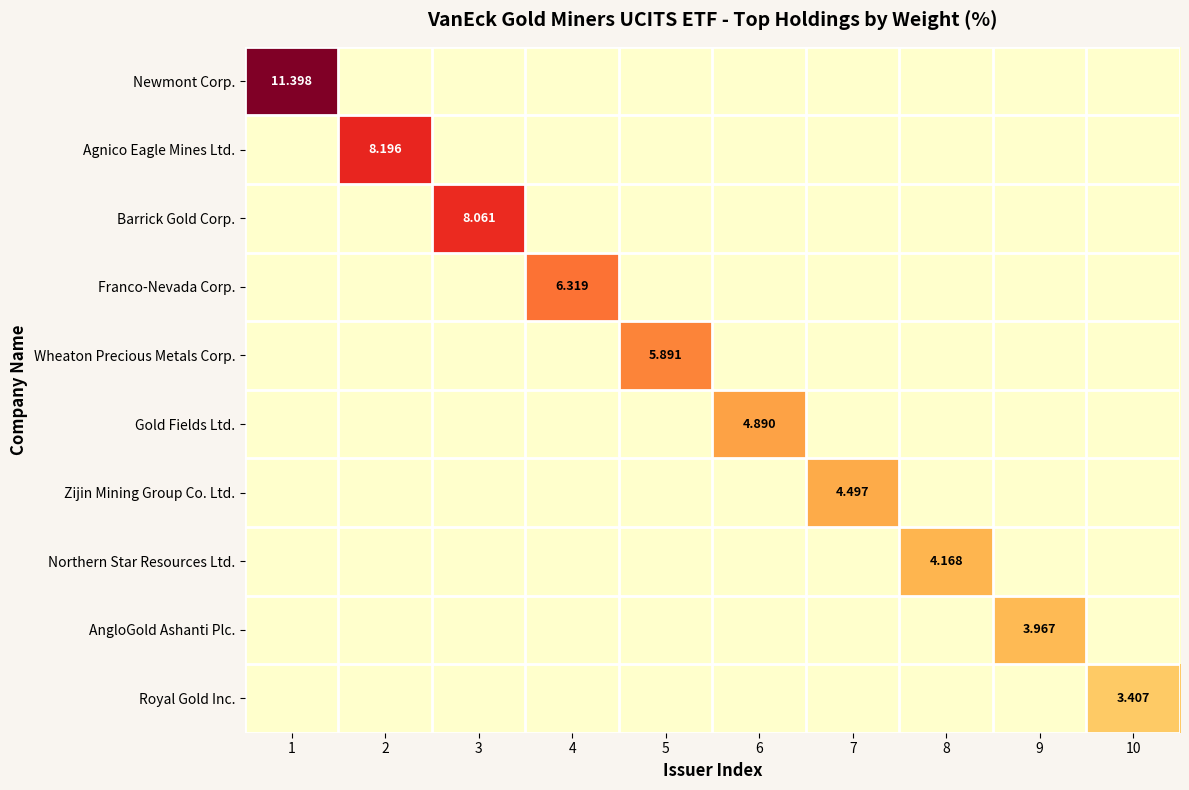

How many Zijin Mining Group Co. Ltd. values are between 0 and 1?

9